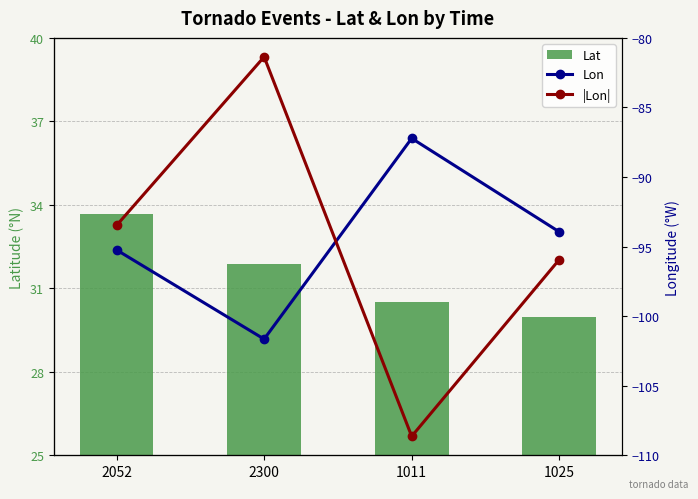

What is the difference between the Lat values at 1025 and 1011?

0.5